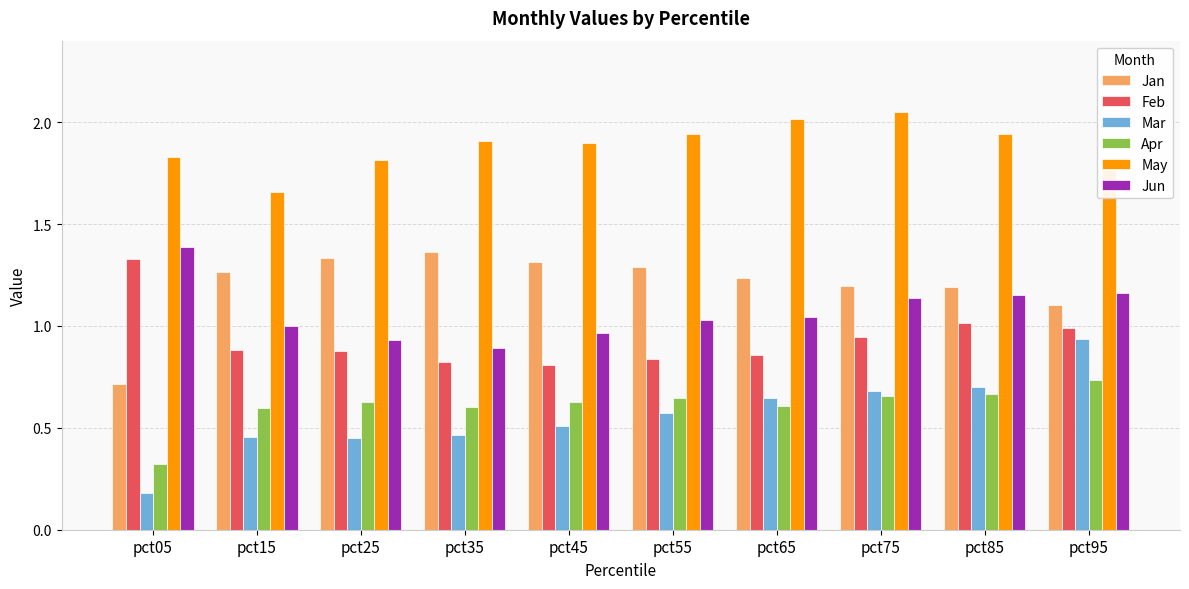

At which label does Apr reach its minimum?

pct05